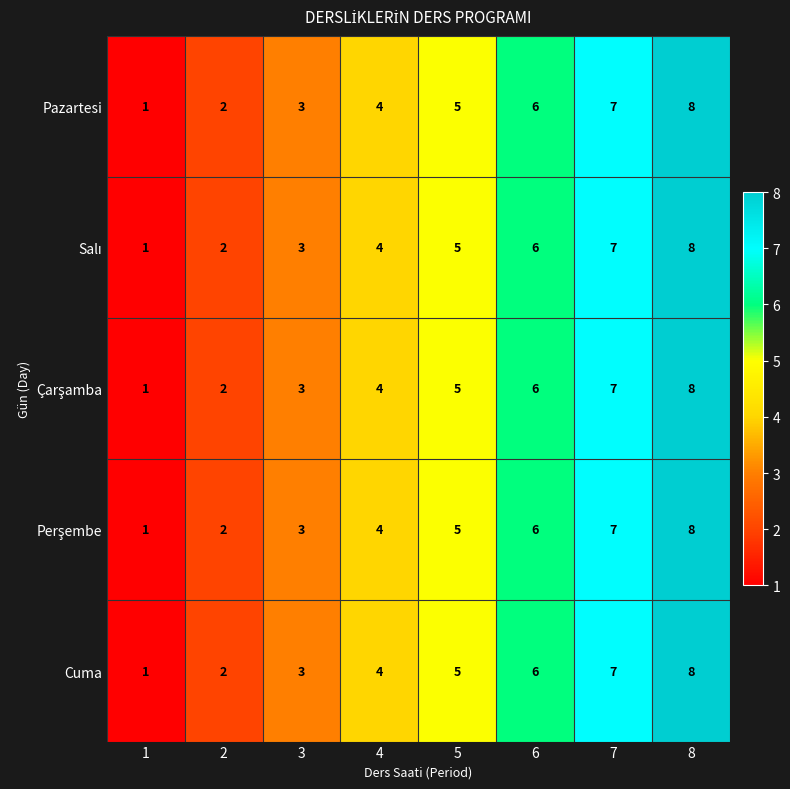

What is the sum of the Pazartesi values at 4 and 1?

5